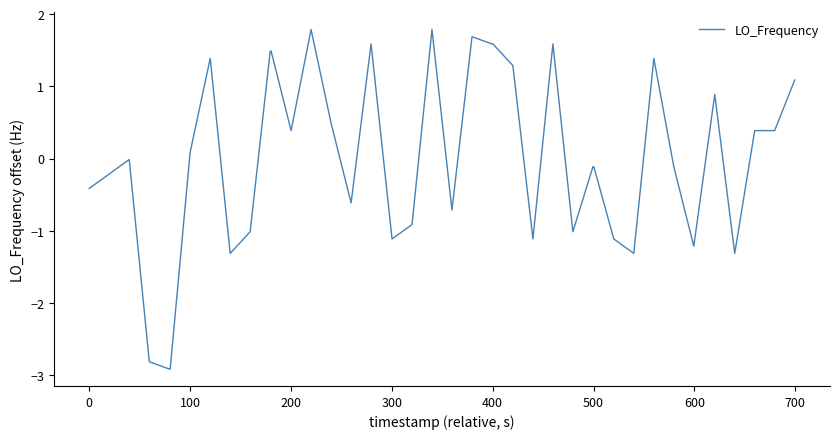

What is the maximum value shown in the chart?

1.8